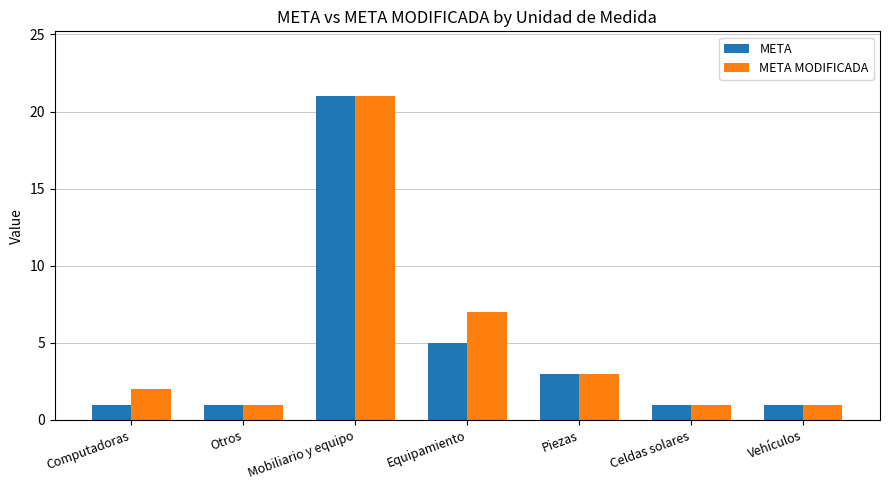

Which series changed the most between Computadoras and Vehículos?

META MODIFICADA